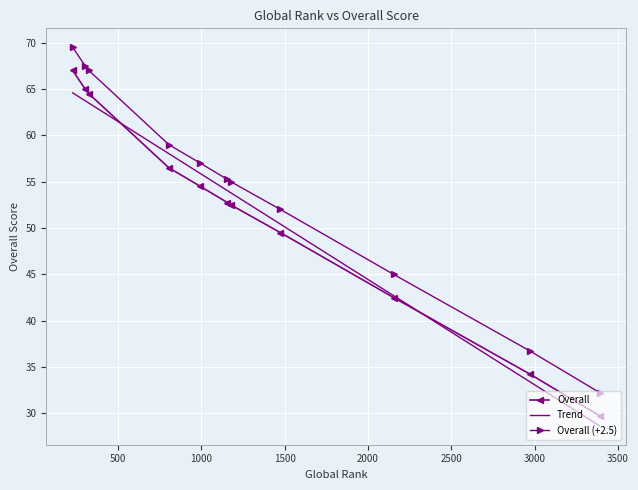

The chart shows a value of 49.5 at 1474. True or false?

True